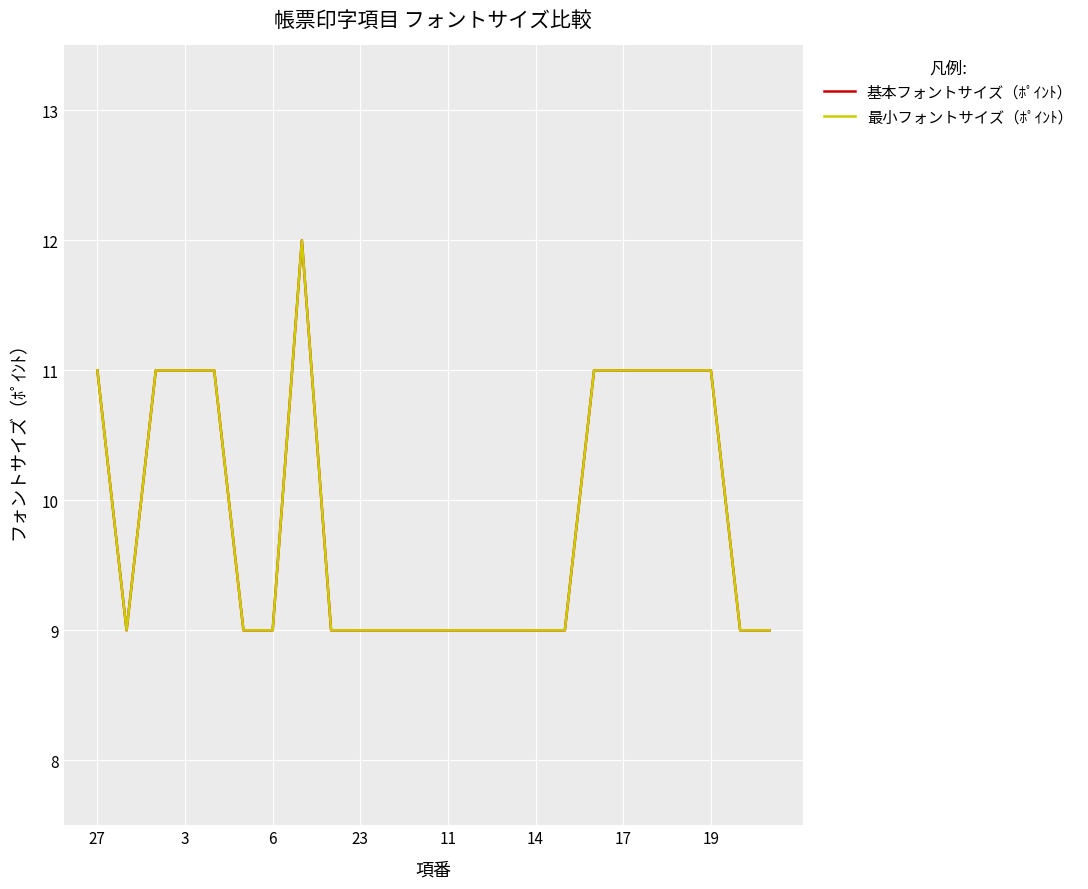

Rank the series by their maximum value, from lowest to highest.

基本フォントサイズ（ﾎﾟｲﾝﾄ）, 最小フォントサイズ（ﾎﾟｲﾝﾄ）